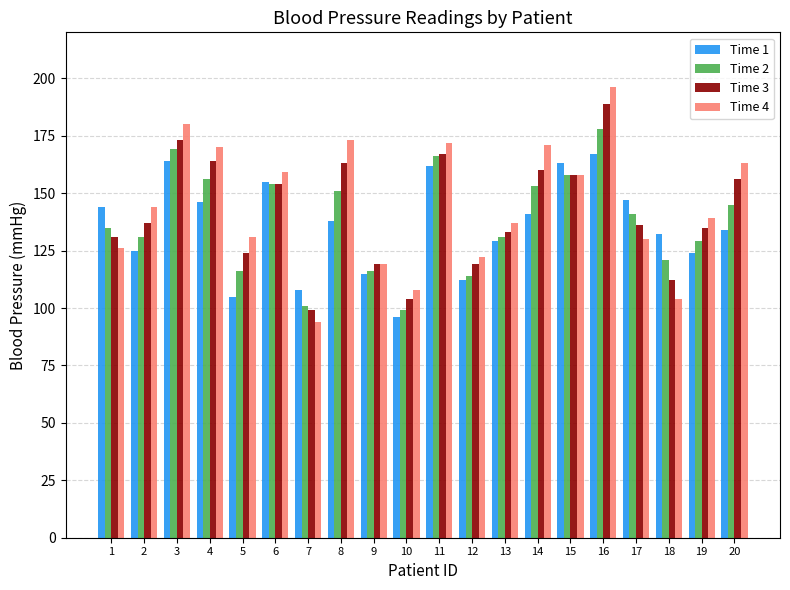

True or false: Time 2 has a value of 145 at 20.

True